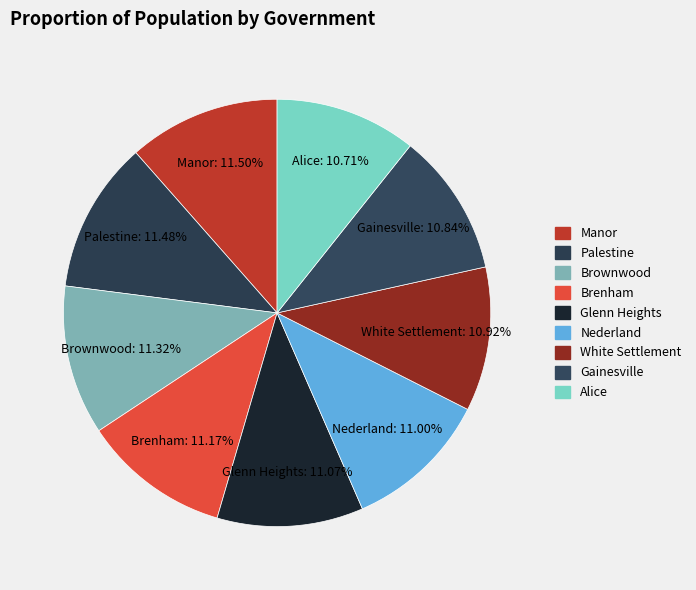

How many segments does this pie chart have?

9